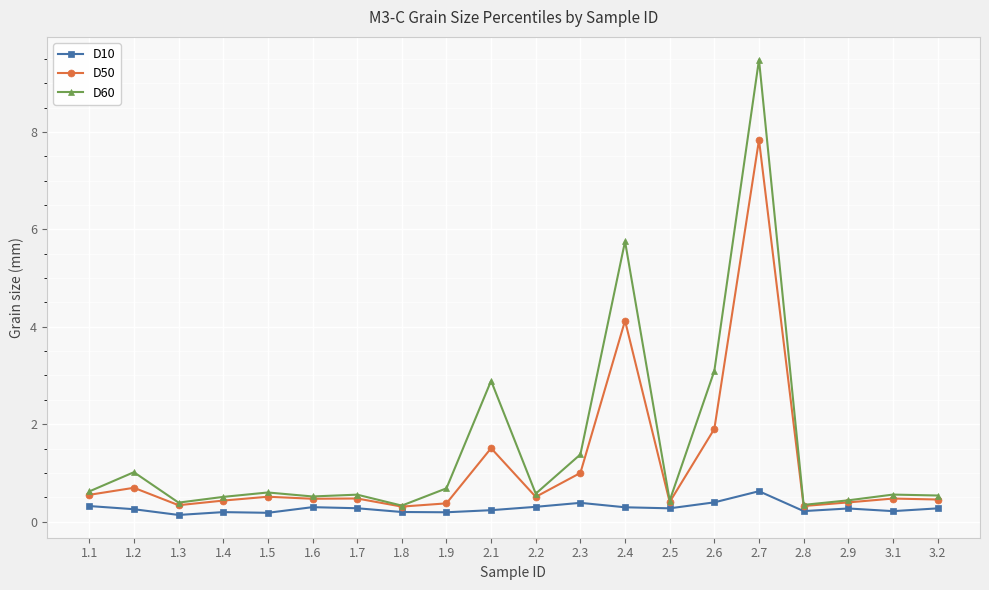

Rank the series by their average value, from lowest to highest.

D10, D50, D60